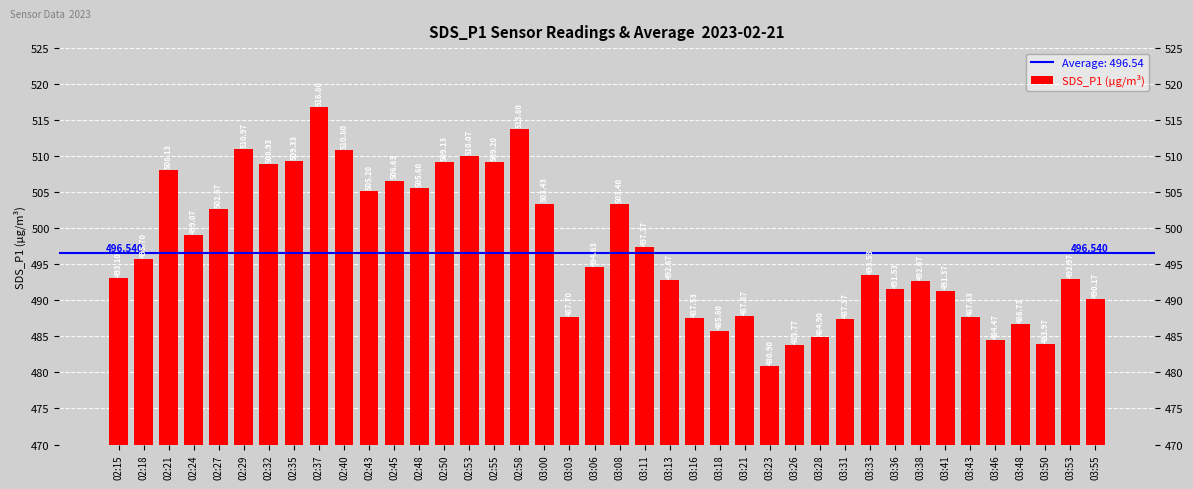

What is the label of the 33rd bar from the right?

02:35